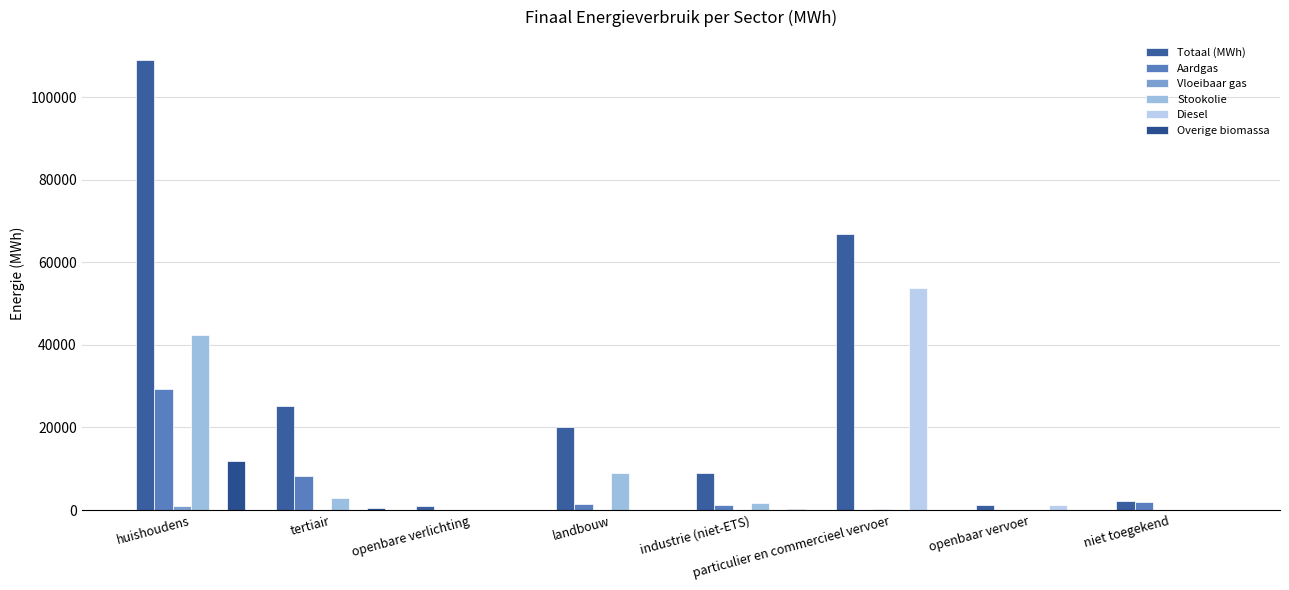

What is the sum of all Diesel values?

54832.2